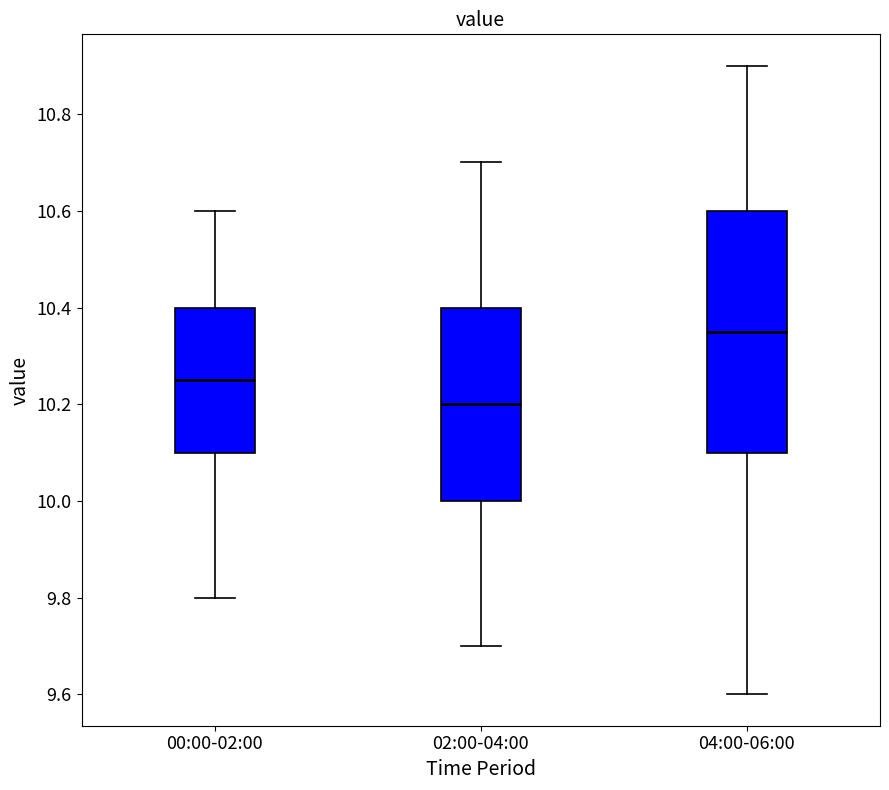

Which box is the tallest, from its lower edge to its upper edge?

04:00-06:00